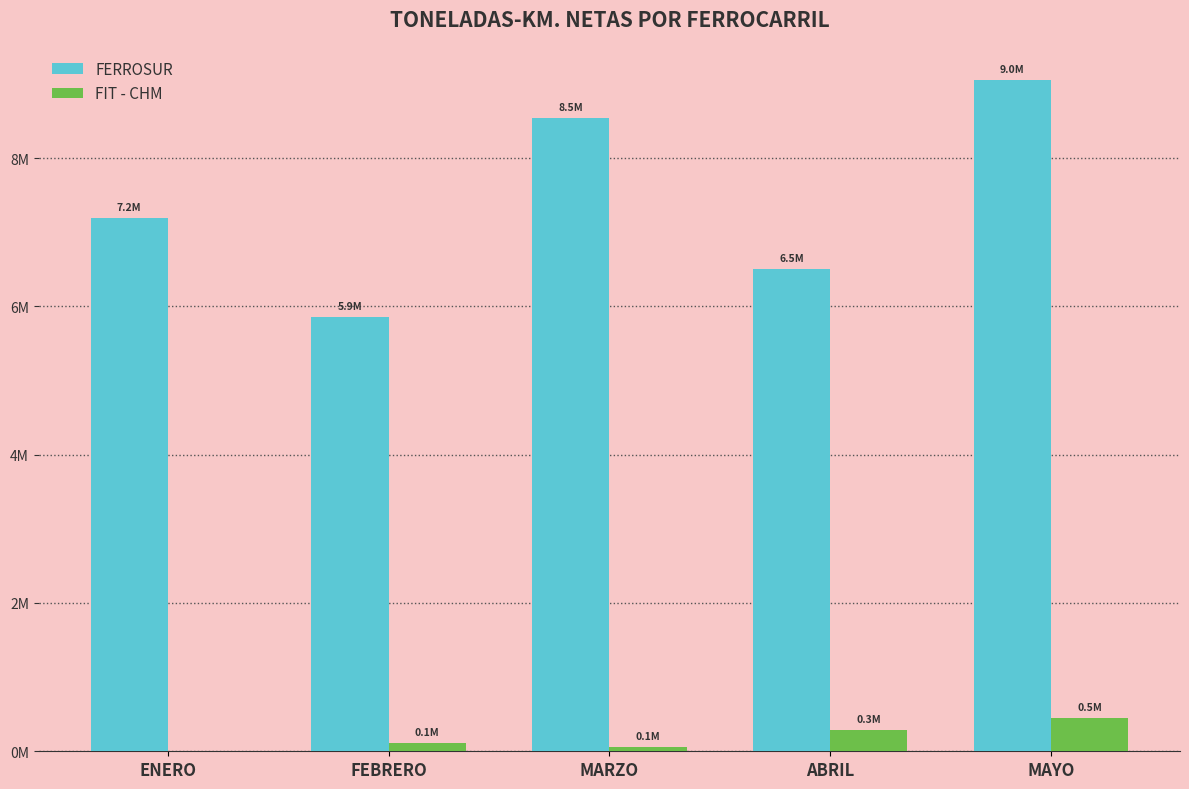

Reading left to right, extract all data points from this chart.

FERROSUR: ENERO=7197405.0	FEBRERO=5856232.5	MARZO=8542725.0	ABRIL=6498932.5	MAYO=9046712.5
FIT - CHM: ENERO=0.0	FEBRERO=109620.0	MARZO=54180.0	ABRIL=283840.0	MAYO=455422.5